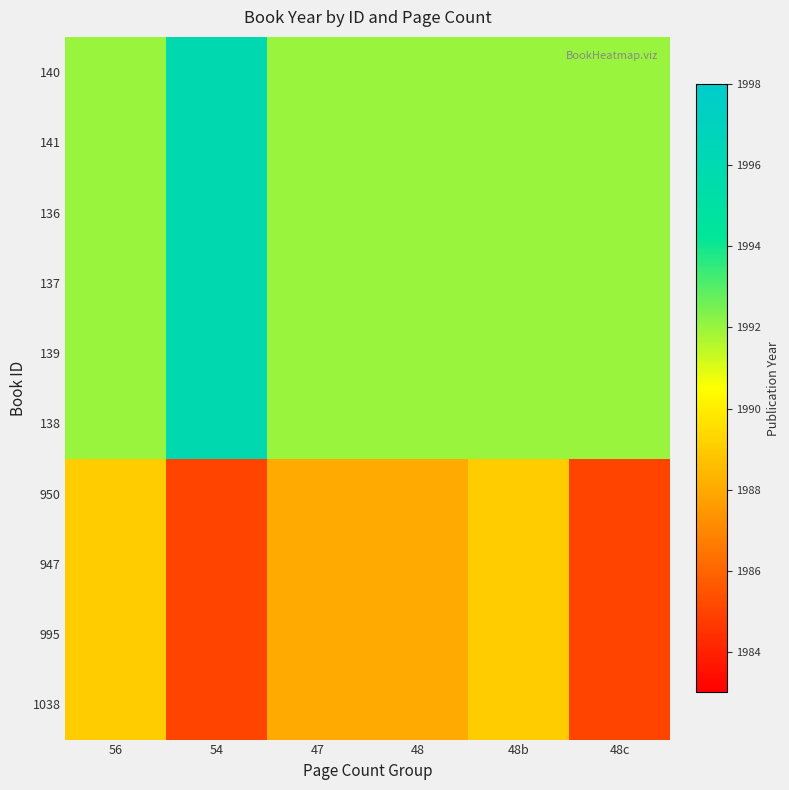

How many series are shown in this chart?

10